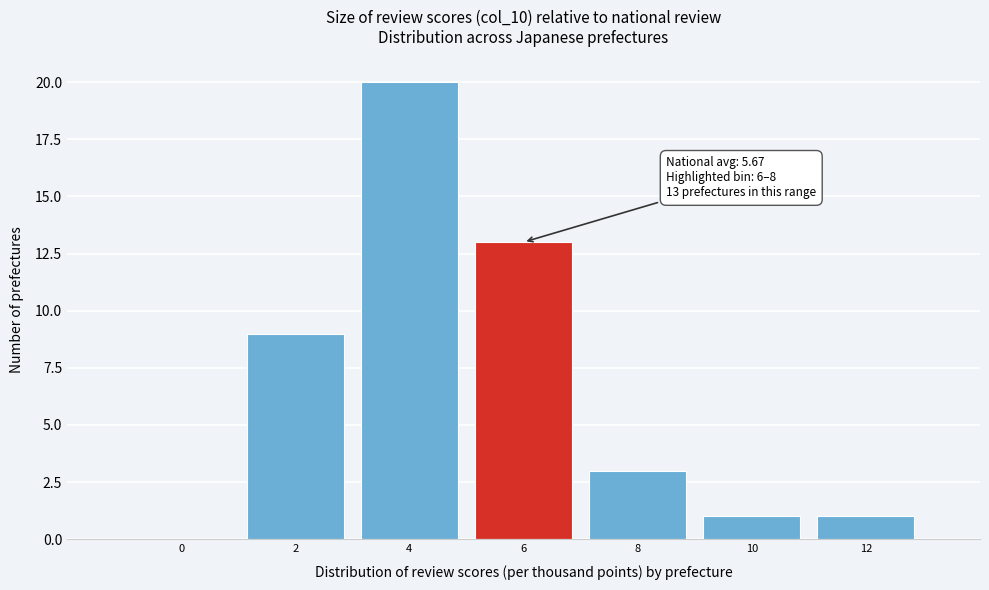

Reading right to left, list all the values displayed in this chart.

12=1	10=1	8=3	6=13	4=20	2=9	0=0